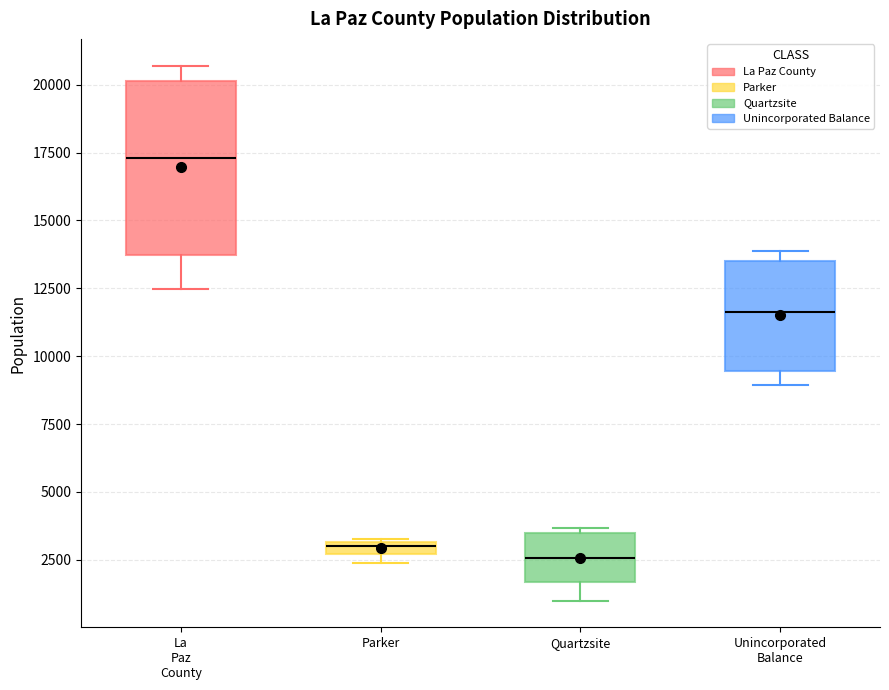

Which box is the tallest, from its lower edge to its upper edge?

La Paz County